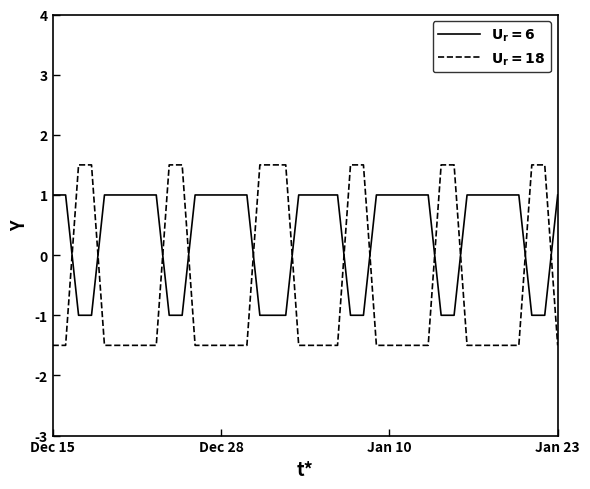

Which category has the highest value in the $\mathbf{U_r=6}$ series?

Dec 15